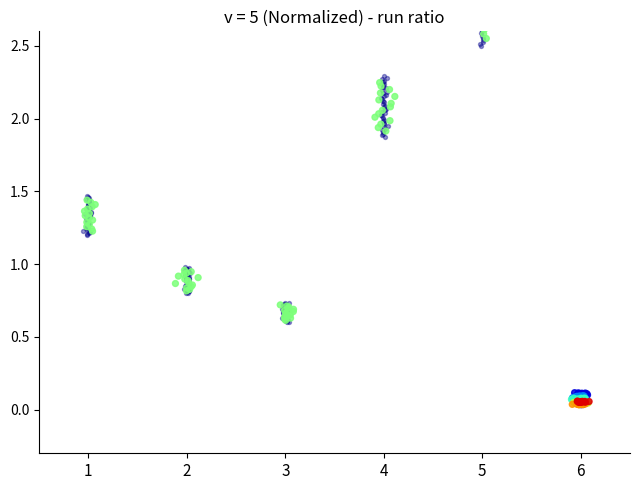

Which series contains the lowest Y value?

Group 6